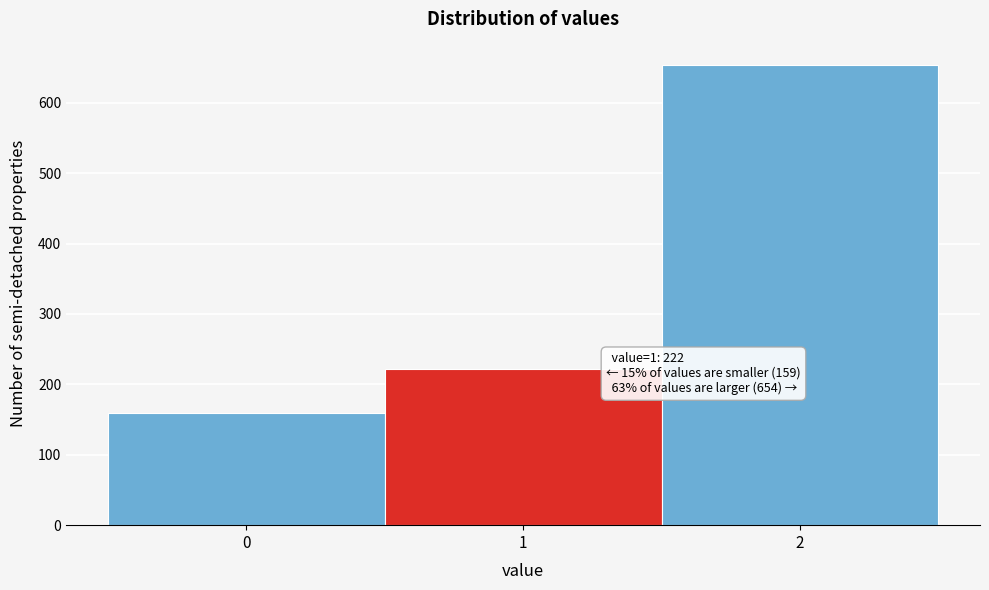

Reading right to left, transcribe all the data shown in this chart.

2=654	1=222	0=159